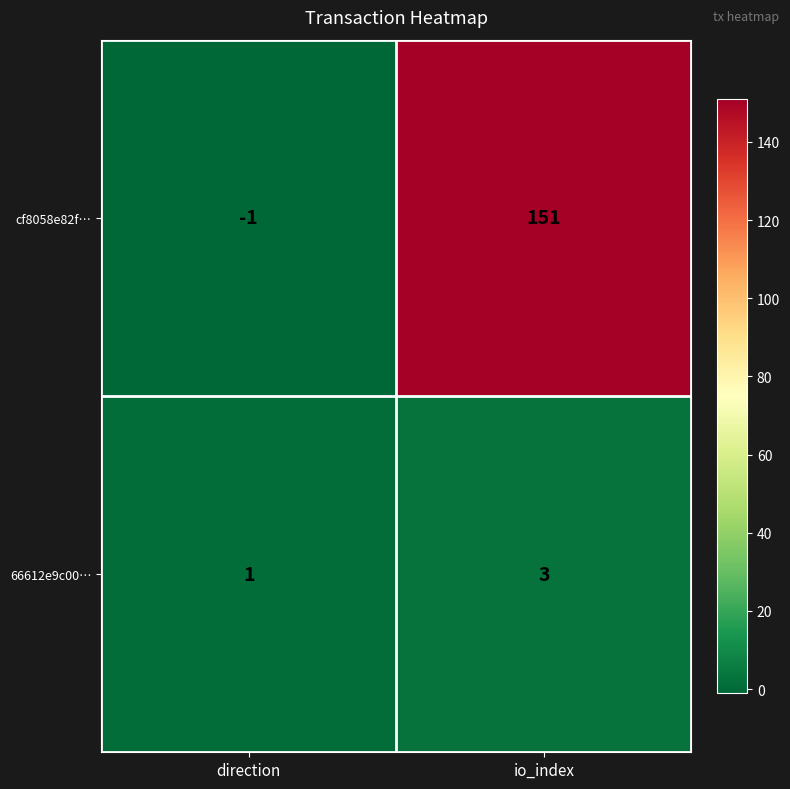

Rank the series at direction from lowest to highest value.

cf8058e82f…, 66612e9c00…